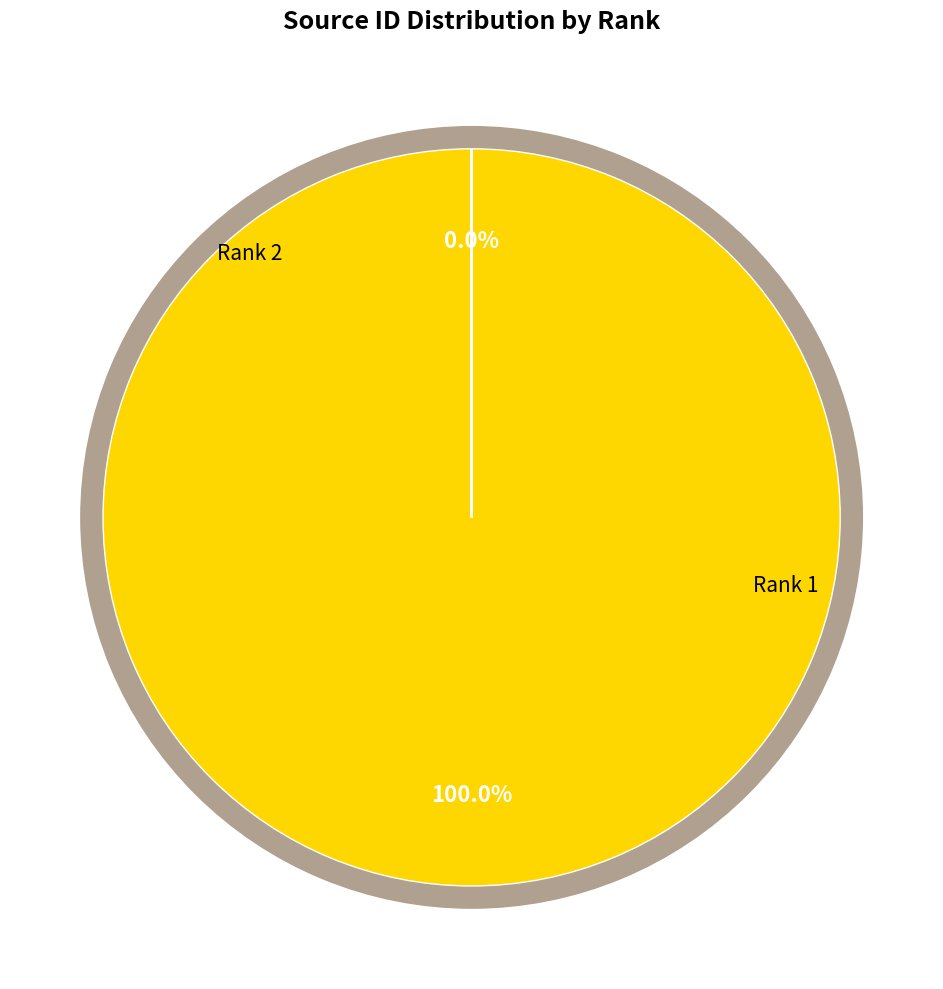

To the nearest percent, what is the average slice percentage?

50%